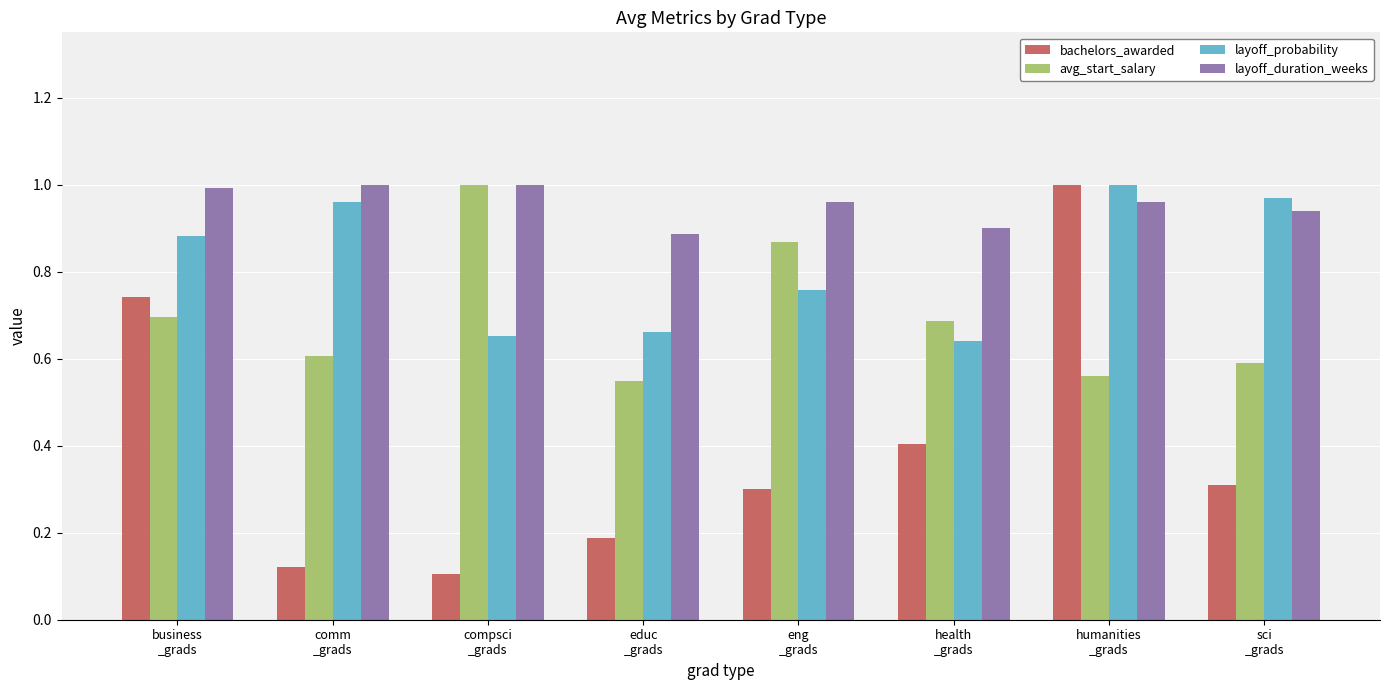

True or false: bachelors_awarded has a value of 0.0 at compsci
_grads.

False